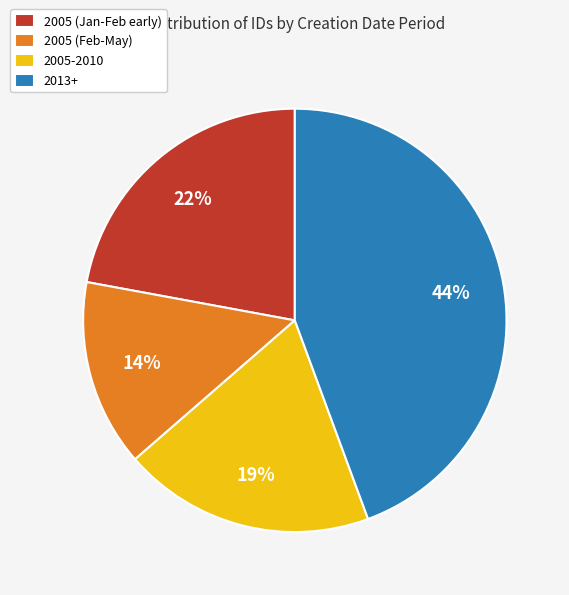

Approximately how many times larger is the value at 2005-2010 compared to 2013+?

0.4